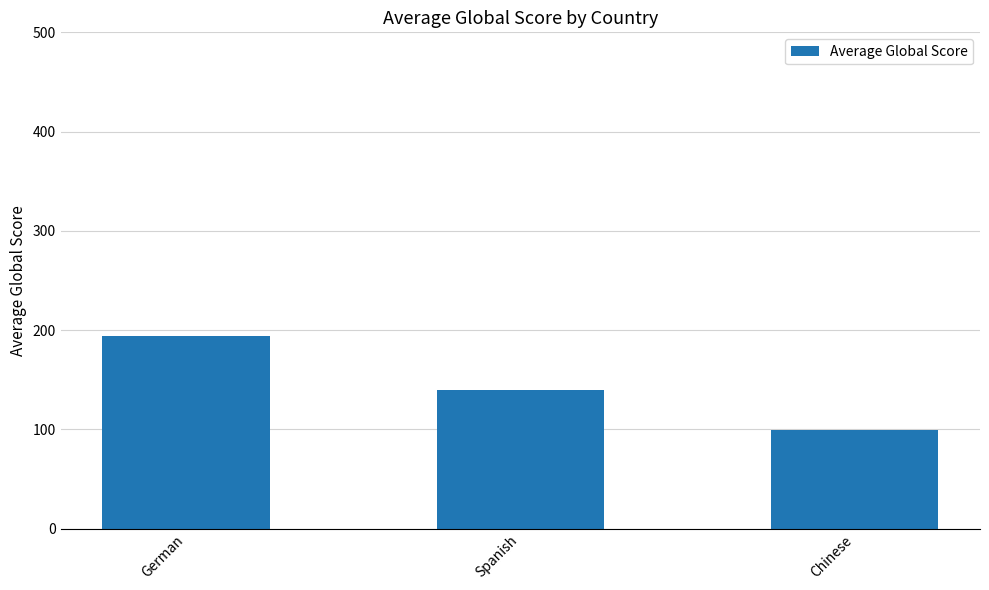

Where does the data first go above 139?

German